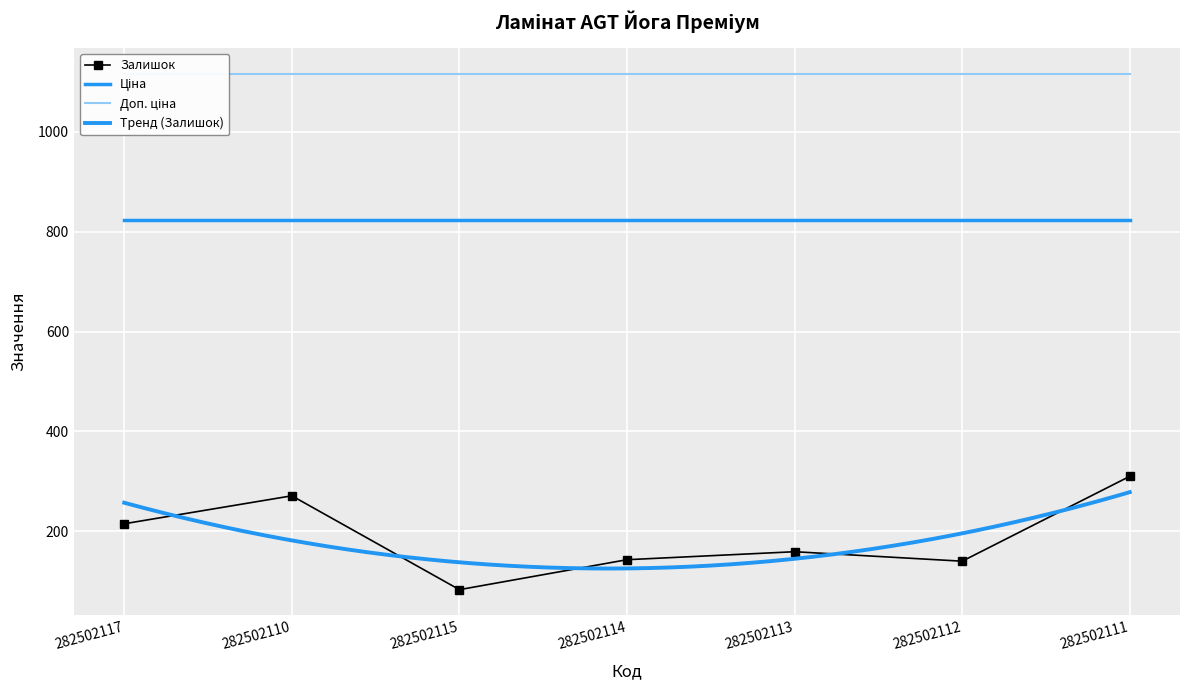

Reading left to right, what are all the values shown in this chart?

Залишок: 282502117=215.0	282502110=271.0	282502115=83.0	282502114=143.0	282502113=159.0	282502112=140.0	282502111=310.0
Ціна: 282502117=823.9	282502110=823.9	282502115=823.9	282502114=823.9	282502113=823.9	282502112=823.9	282502111=823.9
Доп. ціна: 282502117=1116.5	282502110=1116.5	282502115=1116.5	282502114=1116.5	282502113=1116.5	282502112=1116.5	282502111=1116.5